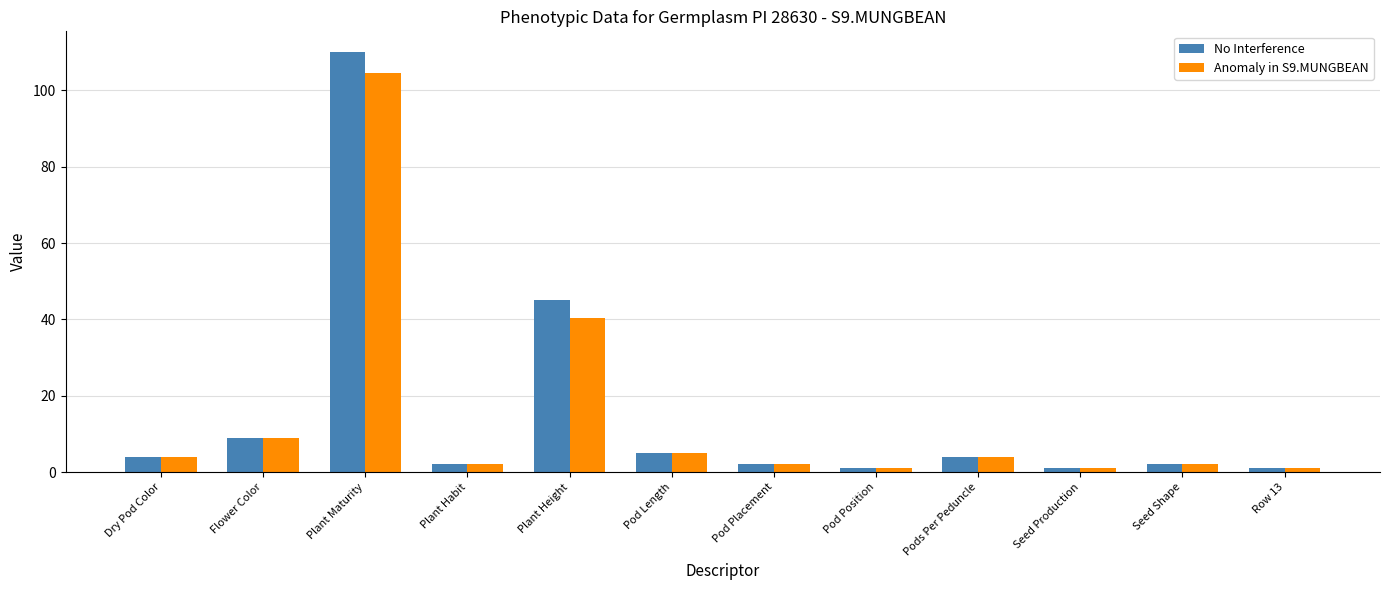

What is the difference between the maximum and second lowest values in the No Interference series?

109.0